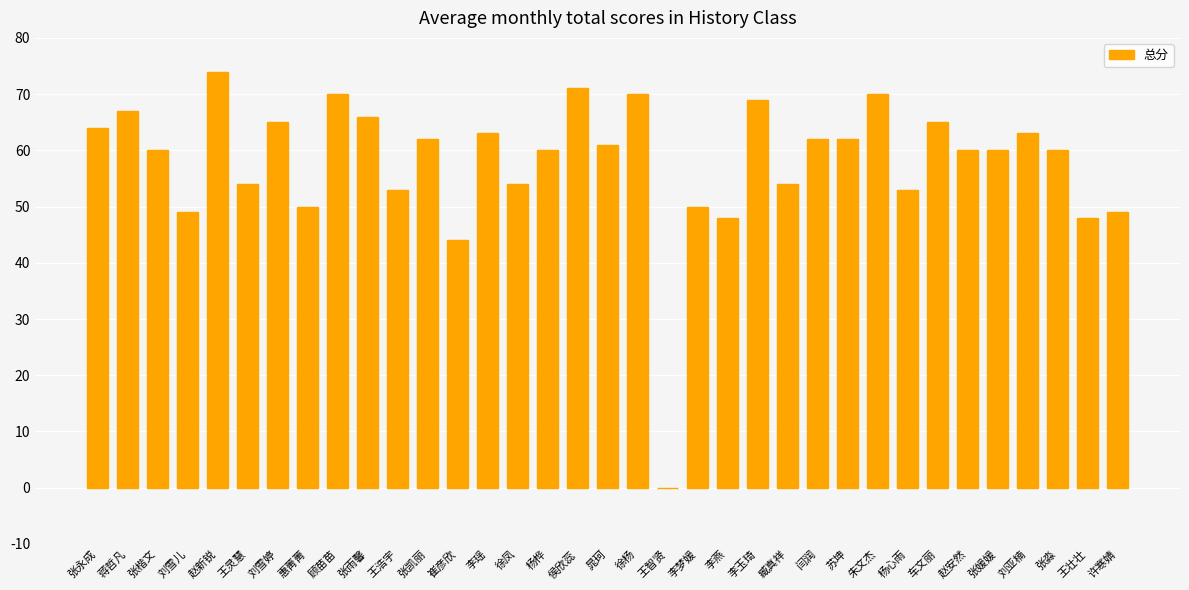

The value at 张淼 is 60. True or false?

True